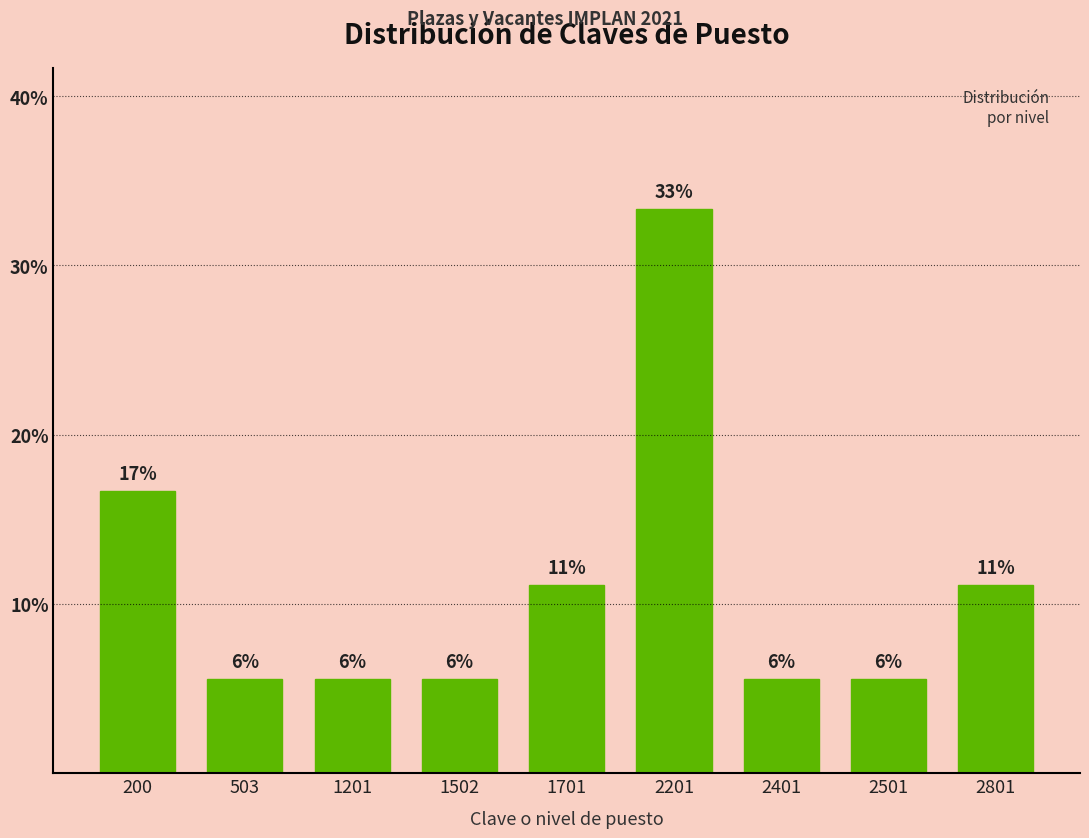

How many bars are there in total?

9